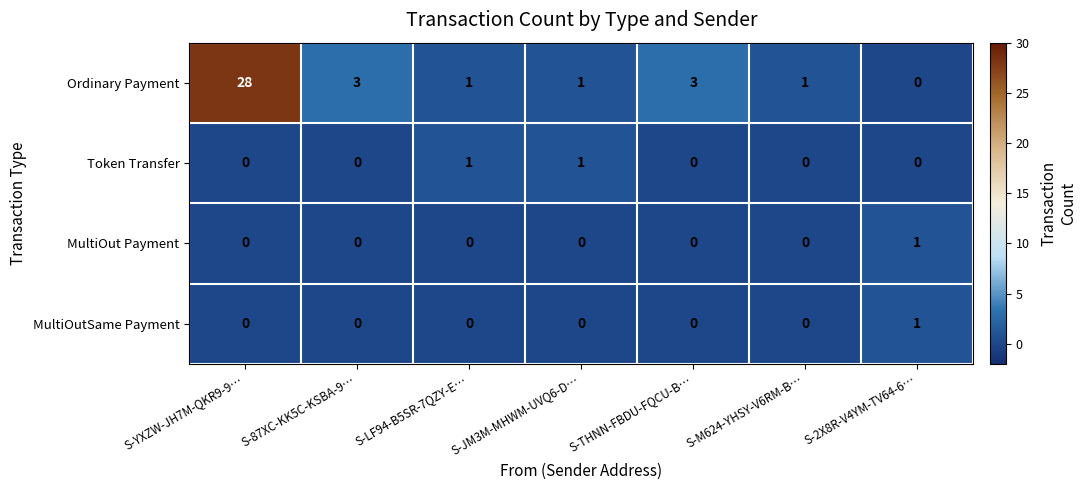

How many series are shown in this chart?

4